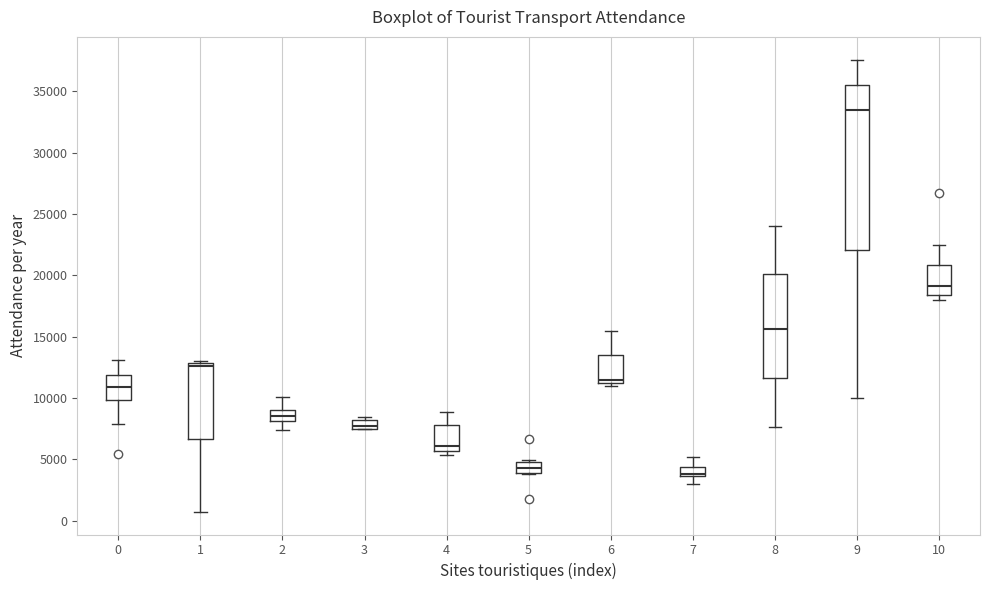

Which box's median line is the highest?

9